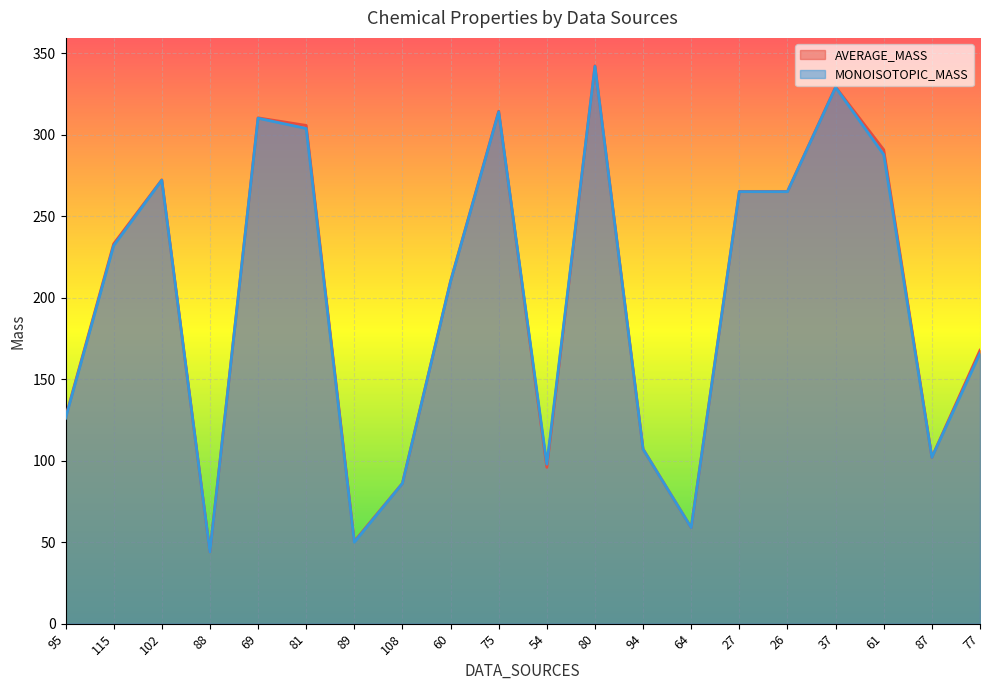

How many interior local peaks does the MONOISOTOPIC_MASS series have?

5